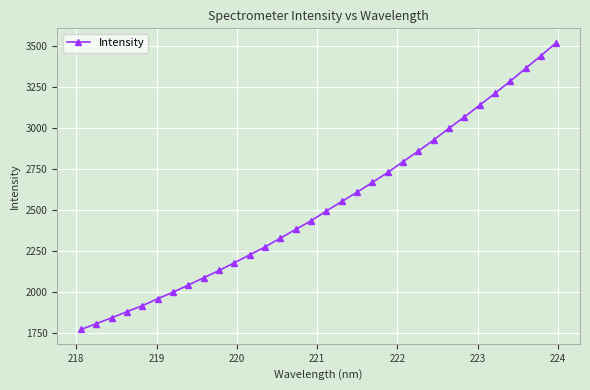

What is the maximum value shown in the chart?

3520.4